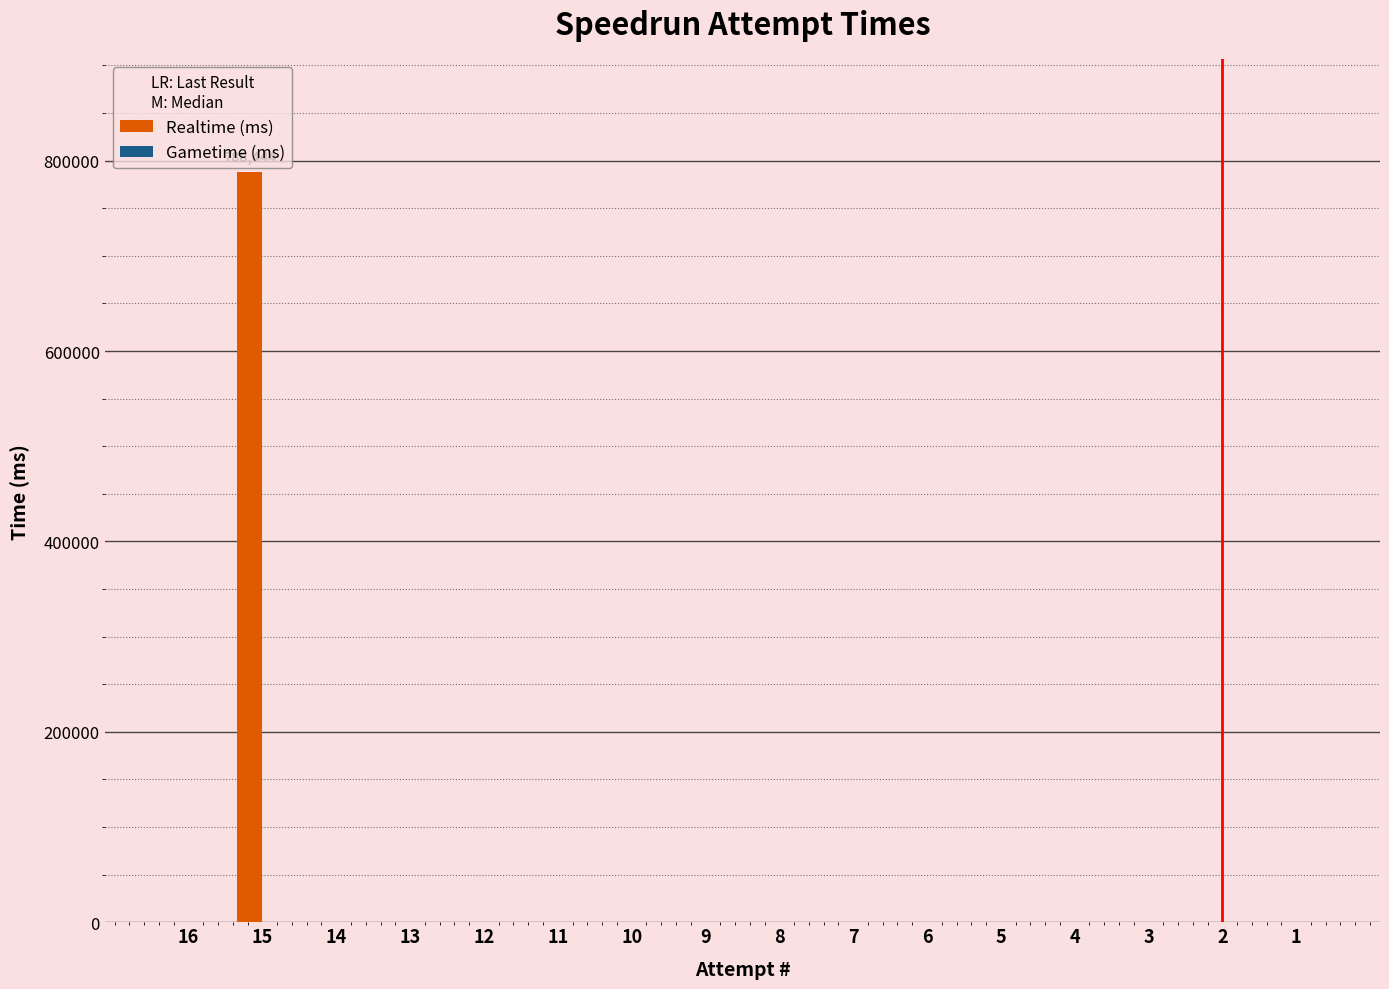

Which category has the highest value across all series?

15